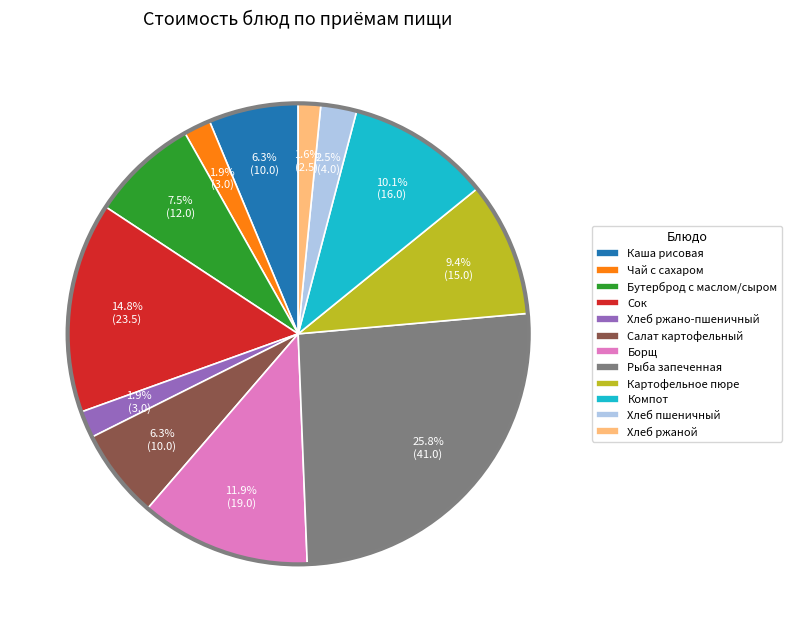

Is it true that Каша рисовая is 6% of the pie?

True